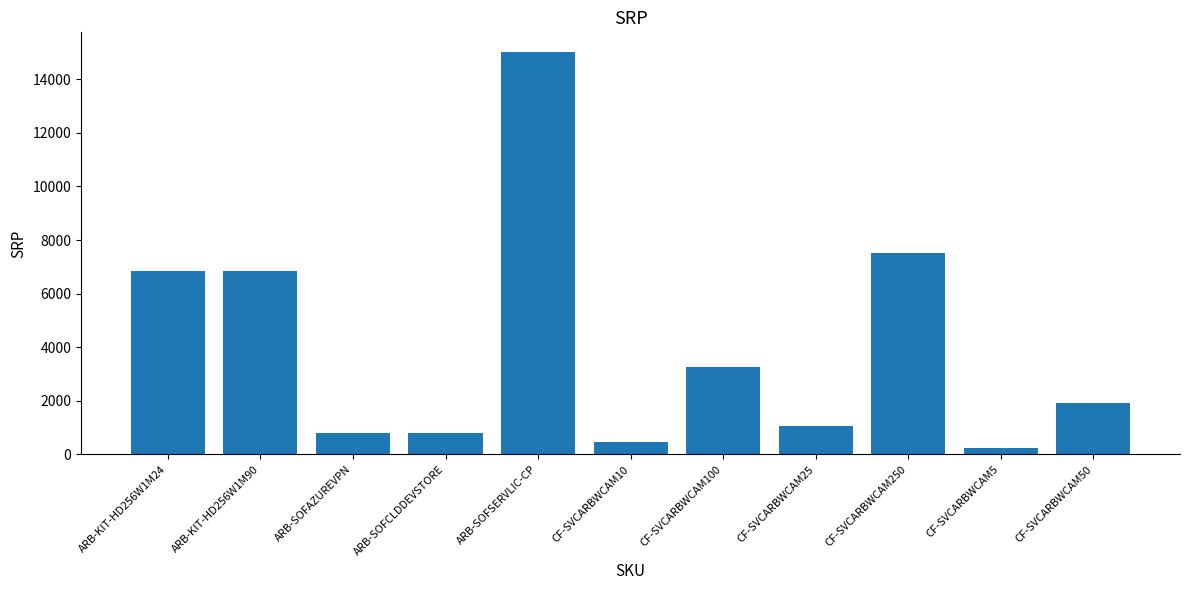

What is the difference between the maximum and minimum values?

14750